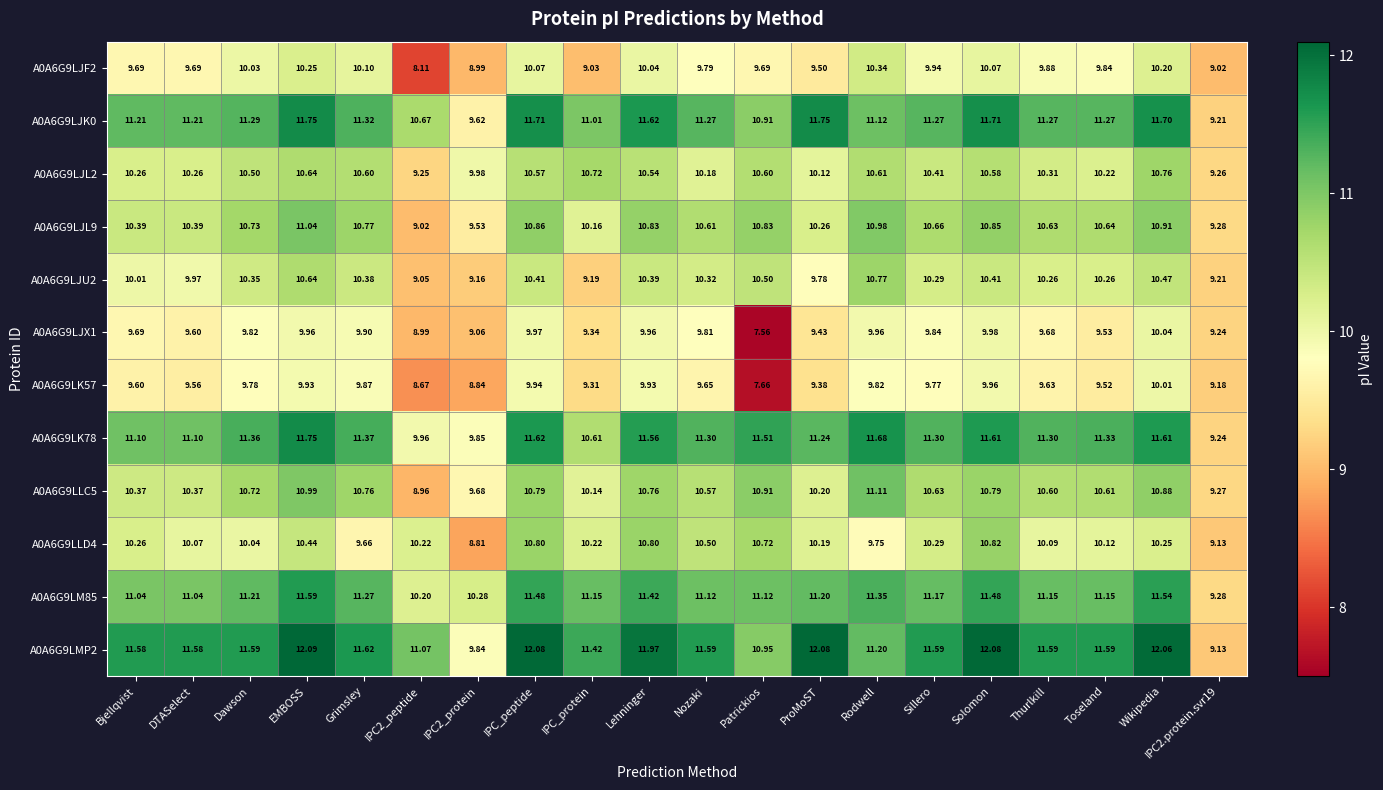

Which category has the lowest value across all series?

Patrickios